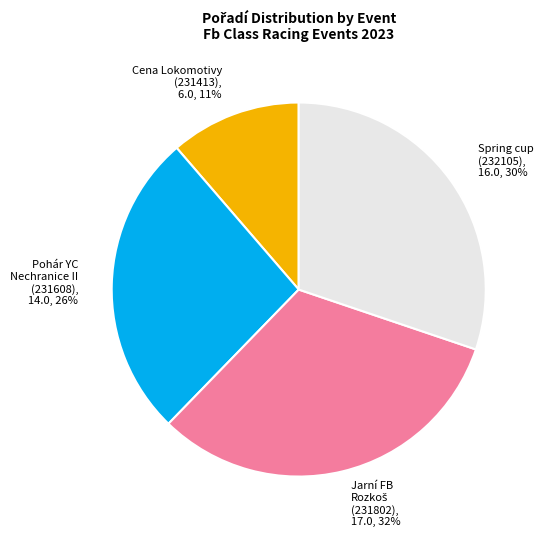

What percentage is the Cena Lokomotivy (231413) slice, to the nearest percent?

11%